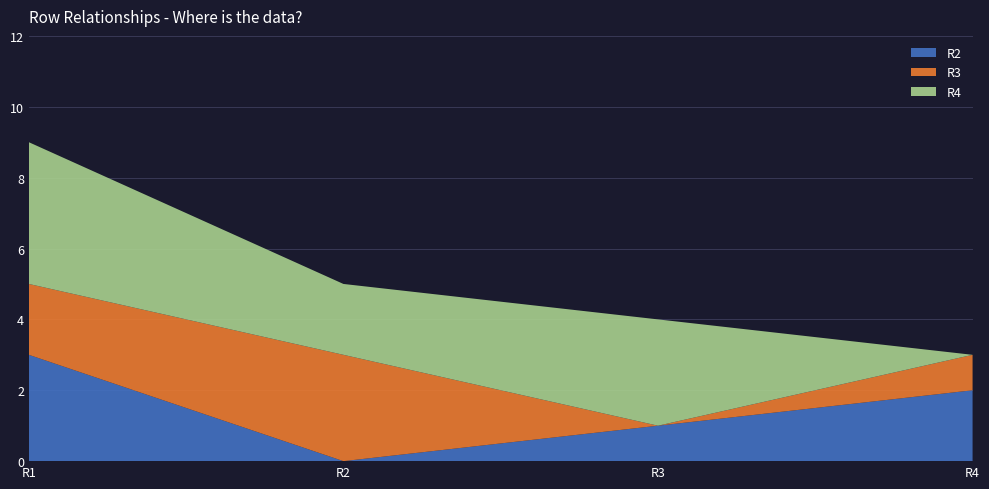

Reading left to right, what are all the values shown in this chart?

R2: R1=3	R2=0	R3=1	R4=2
R3: R1=2	R2=3	R3=0	R4=1
R4: R1=4	R2=2	R3=3	R4=0